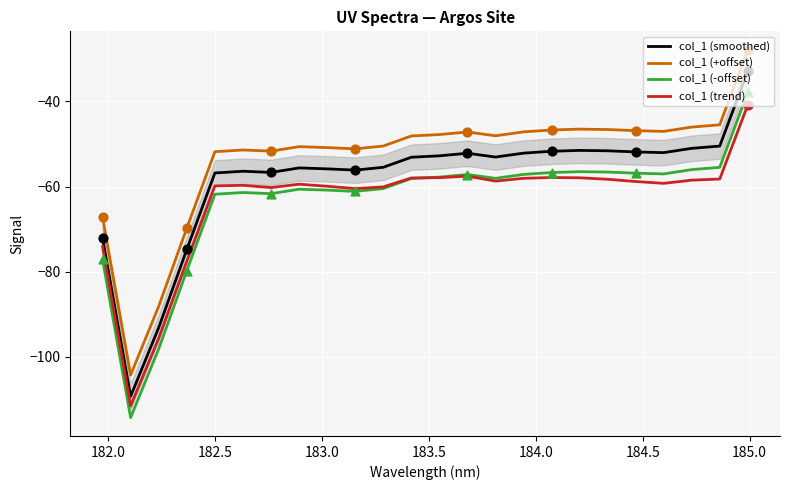

What are all the series names shown in the legend?

col_1 (smoothed), col_1 (+offset), col_1 (-offset), col_1 (trend)